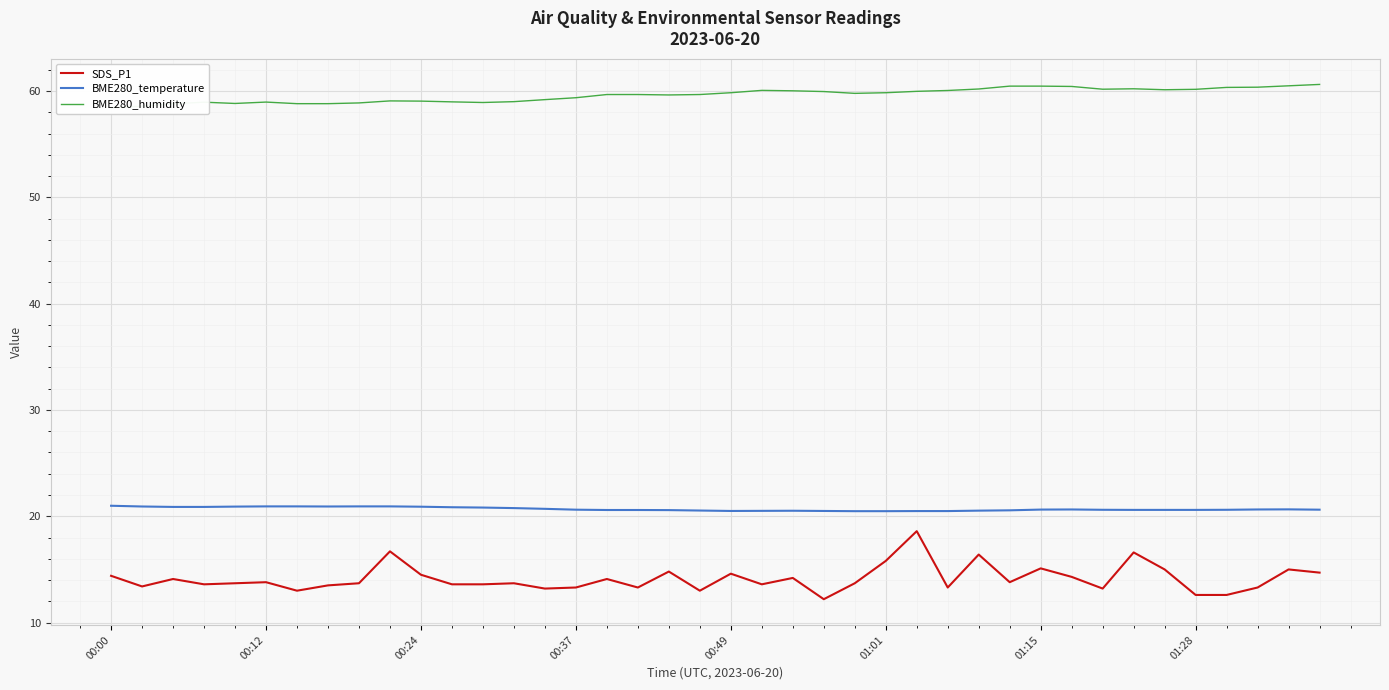

What is the average value of the SDS_P1 series?

14.1